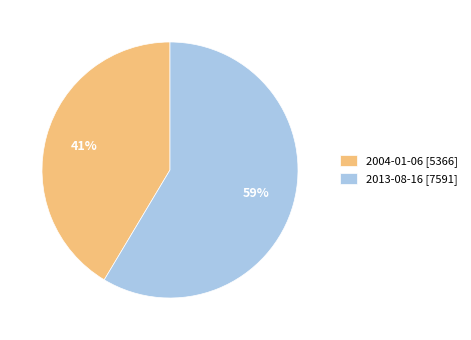

The 2004-01-06 slice represents 33% of the pie. True or false?

False